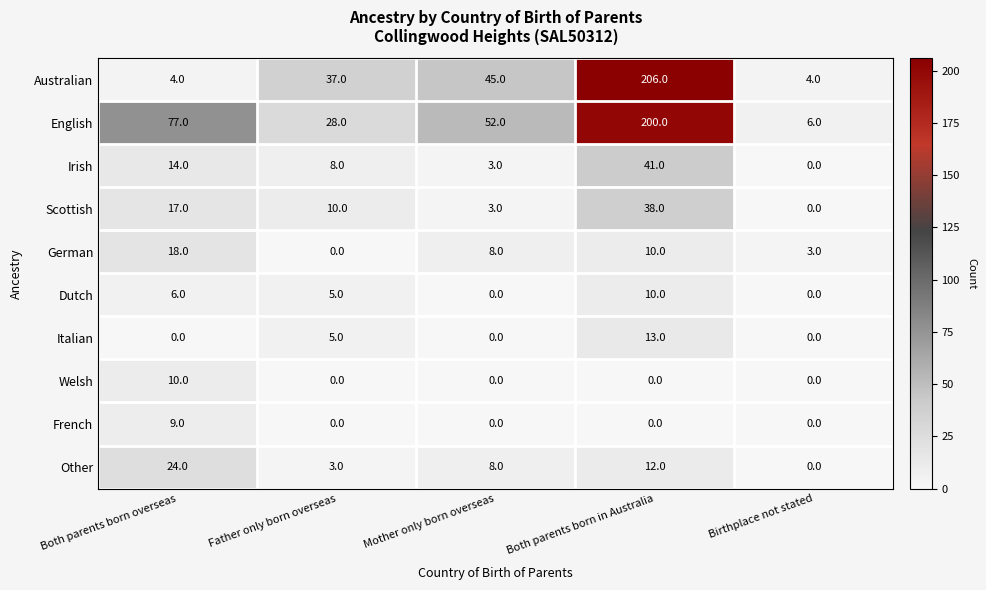

True or false: English has a value of 120 at Both parents born overseas.

False